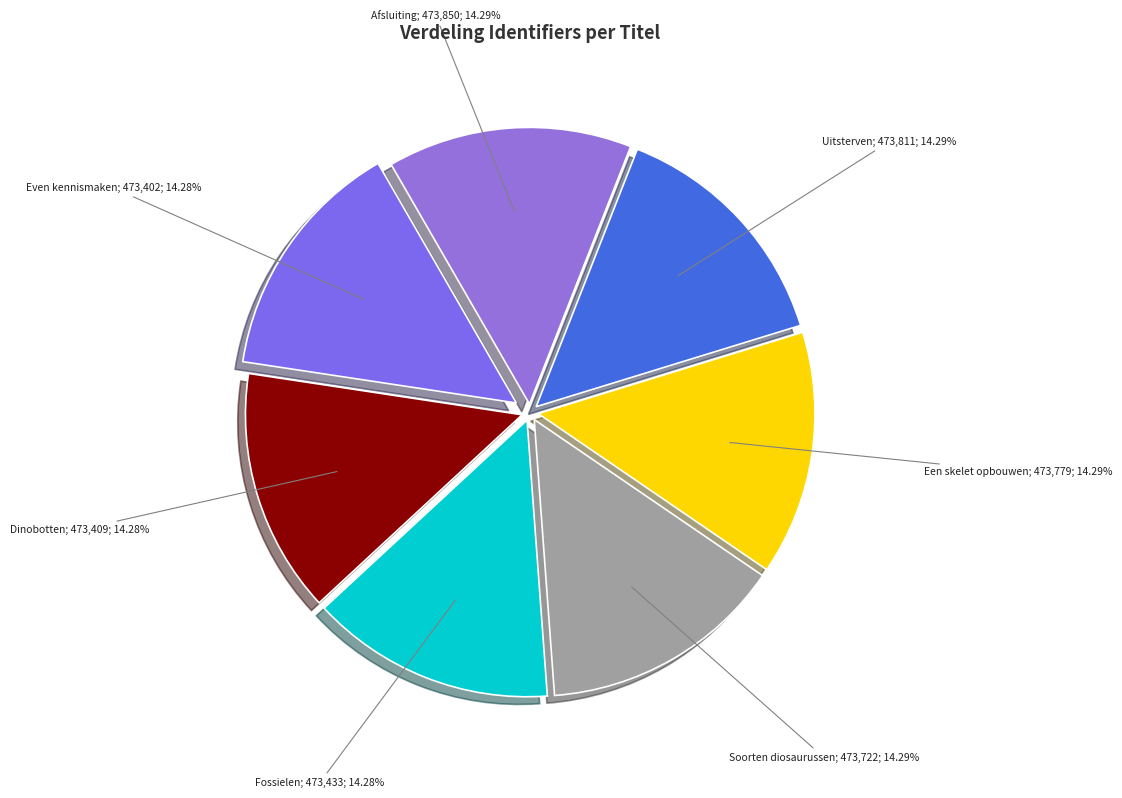

Rank the categories by value from lowest to highest.

Even kennismaken, Dinobotten, Fossielen, Soorten diosaurussen, Een skelet opbouwen, Uitsterven, Afsluiting